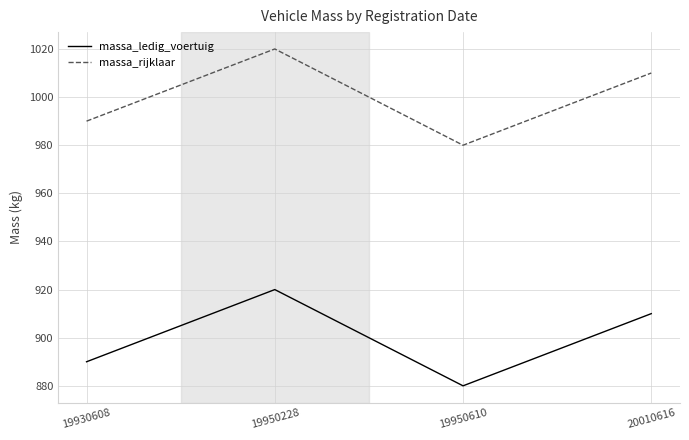

What is the difference between the highest and lowest values at 20010616?

100